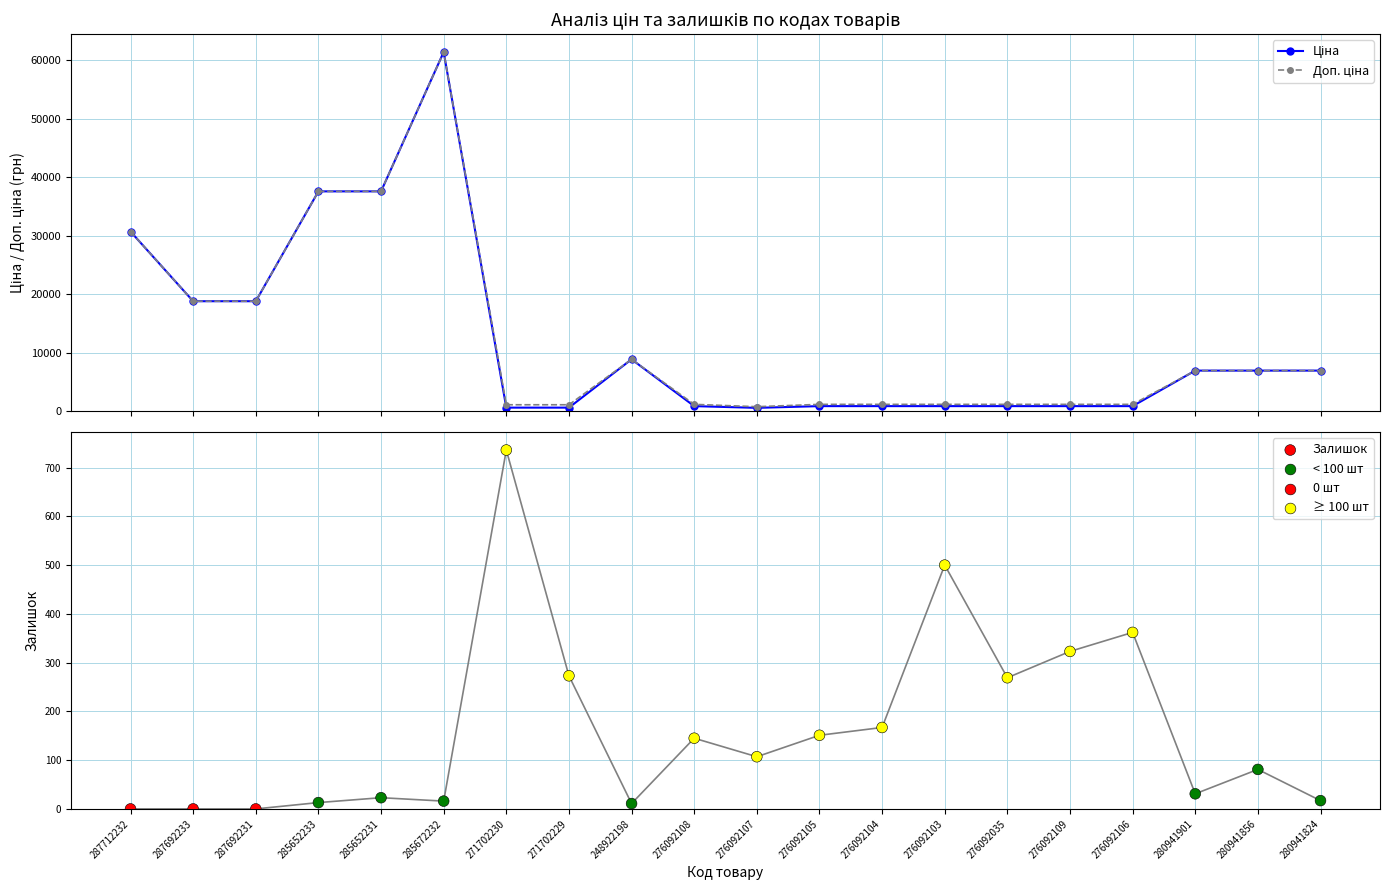

Which series has the widest spread of Y values?

Ціна